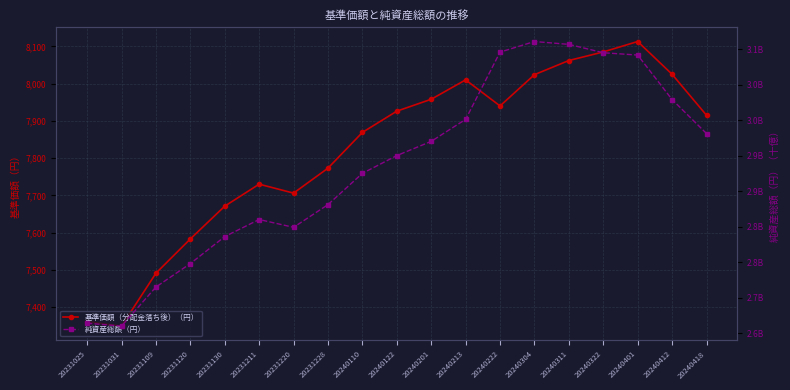

In 純資産総額（円）, how many points are higher than both neighbors (excluding endpoints)?

2